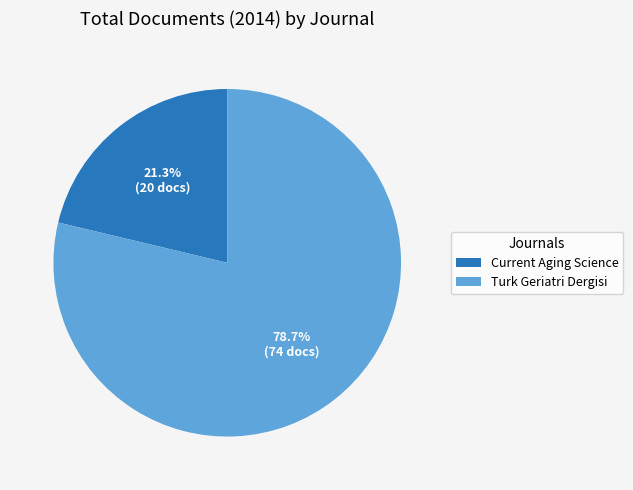

To the nearest percent, what is the average slice percentage?

50%